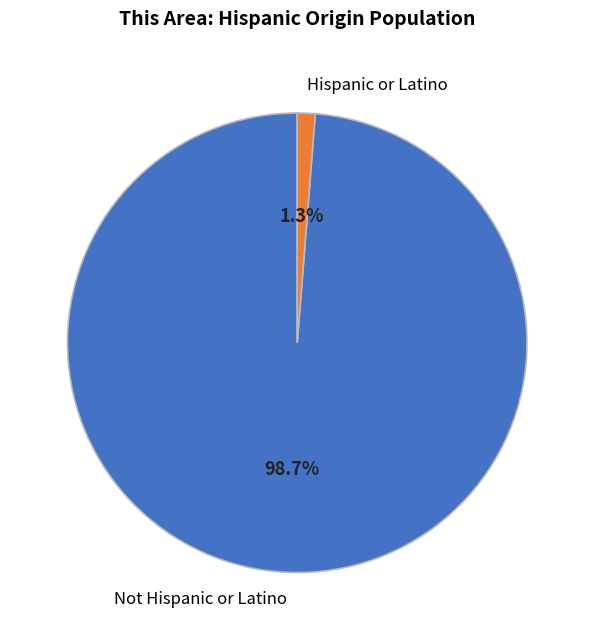

How many slices are in this pie chart?

2